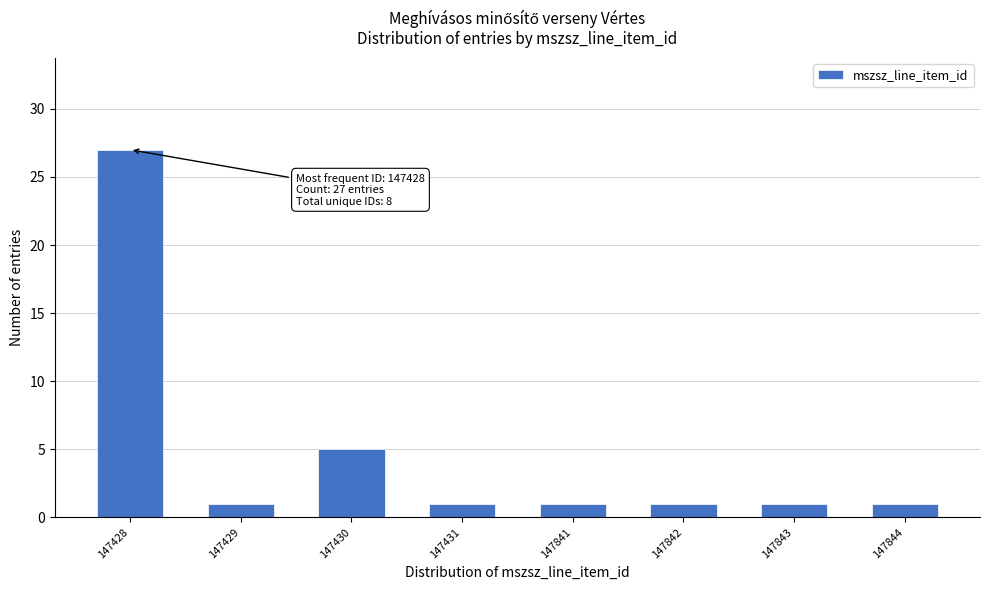

Reading left to right, list all the values displayed in this chart.

27	1	5	1	1	1	1	1